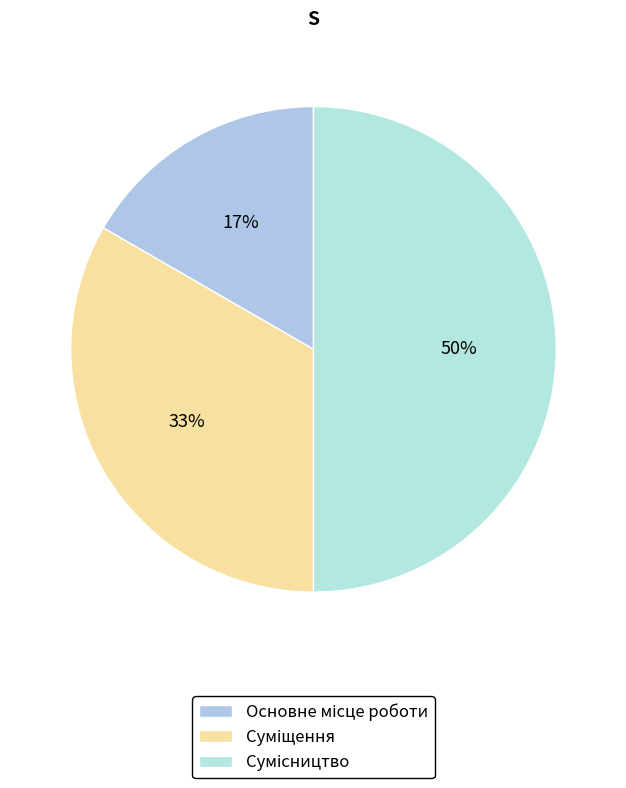

Count the number of slices in the pie.

3